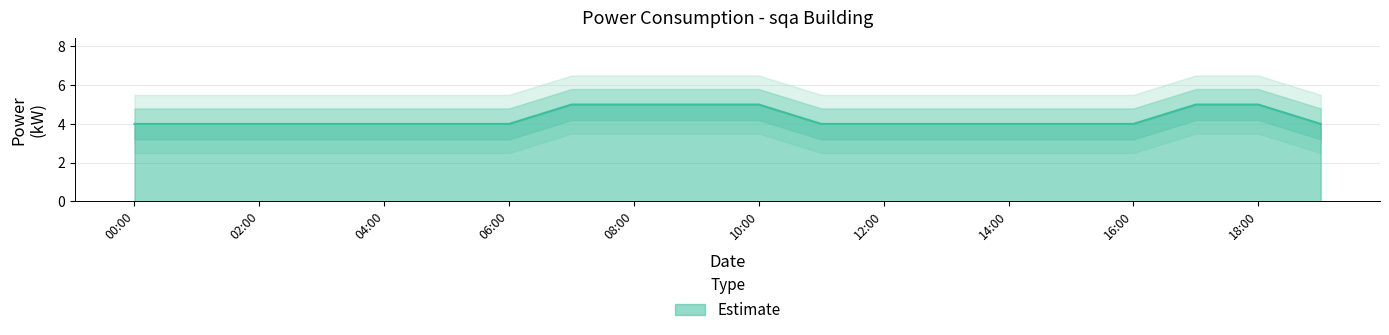

What is the value of the 8th point from the left?

5